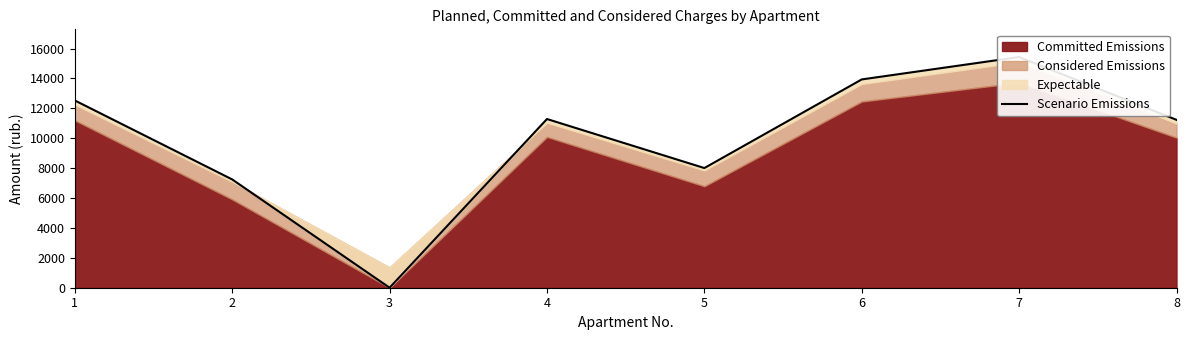

Reading left to right, list all the values displayed in this chart.

1=12529.8	2=7244.6	3=0.0	4=11287.7	5=8007.6	6=13937.5	7=15436.8	8=11232.6